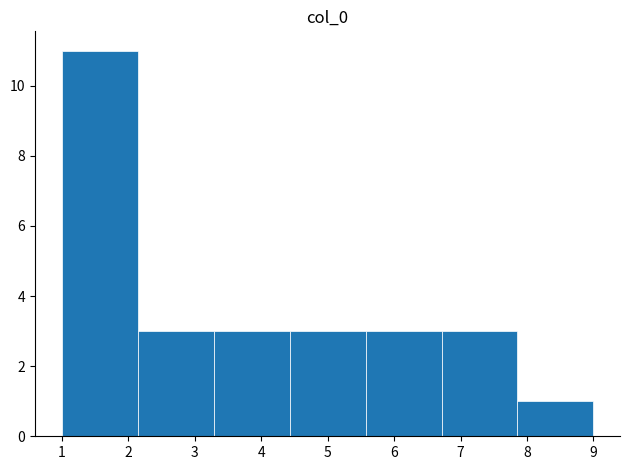

Reading left to right, transcribe this chart: for each bar, give the range it covers on the x-axis and its height. Neither the bar edges nor the heights are printed on the chart, so give them approximately, as read against the axes.

1.0 to 2.1: 11
2.1 to 3.3: 3
3.3 to 4.4: 3
4.4 to 5.6: 3
5.6 to 6.7: 3
6.7 to 7.9: 3
7.9 to 9.0: 1